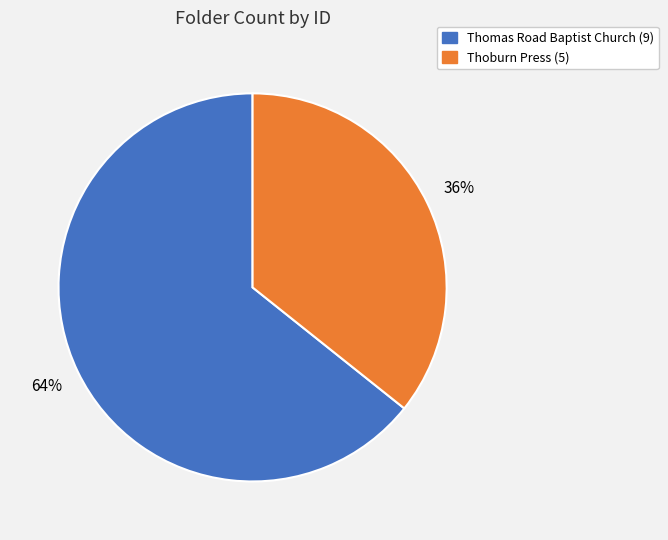

To the nearest percent, what is the average slice percentage?

50%